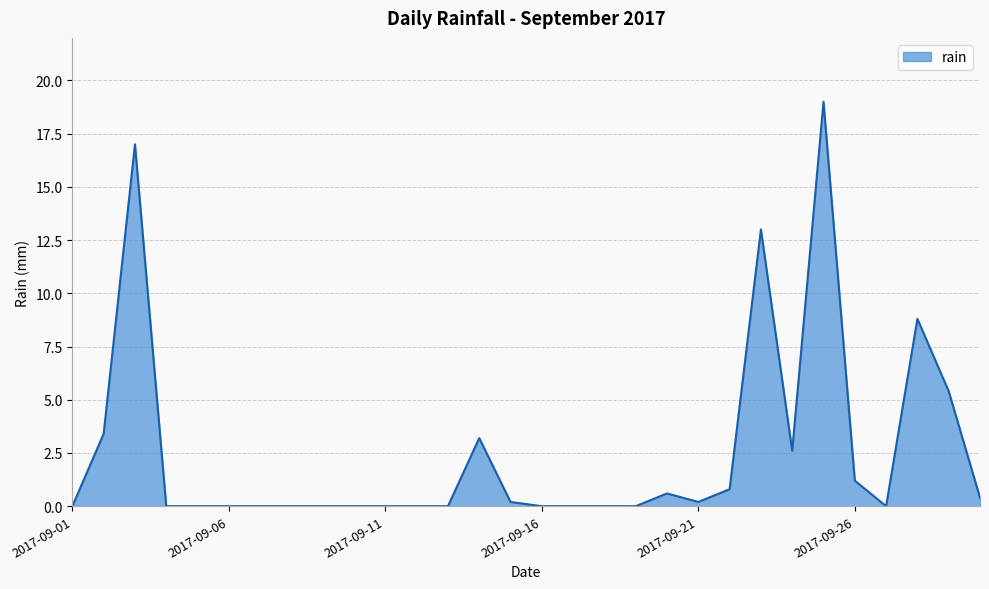

What is the maximum value shown in the chart?

19.0